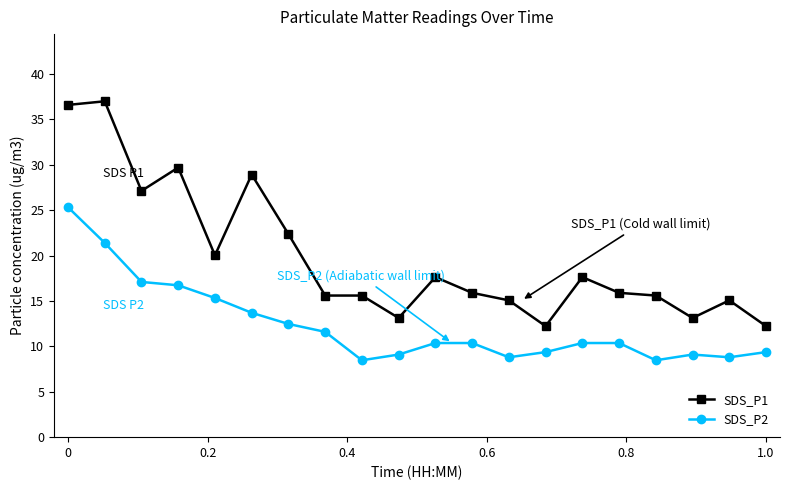

What is the average value of the SDS_P2 series?

12.3